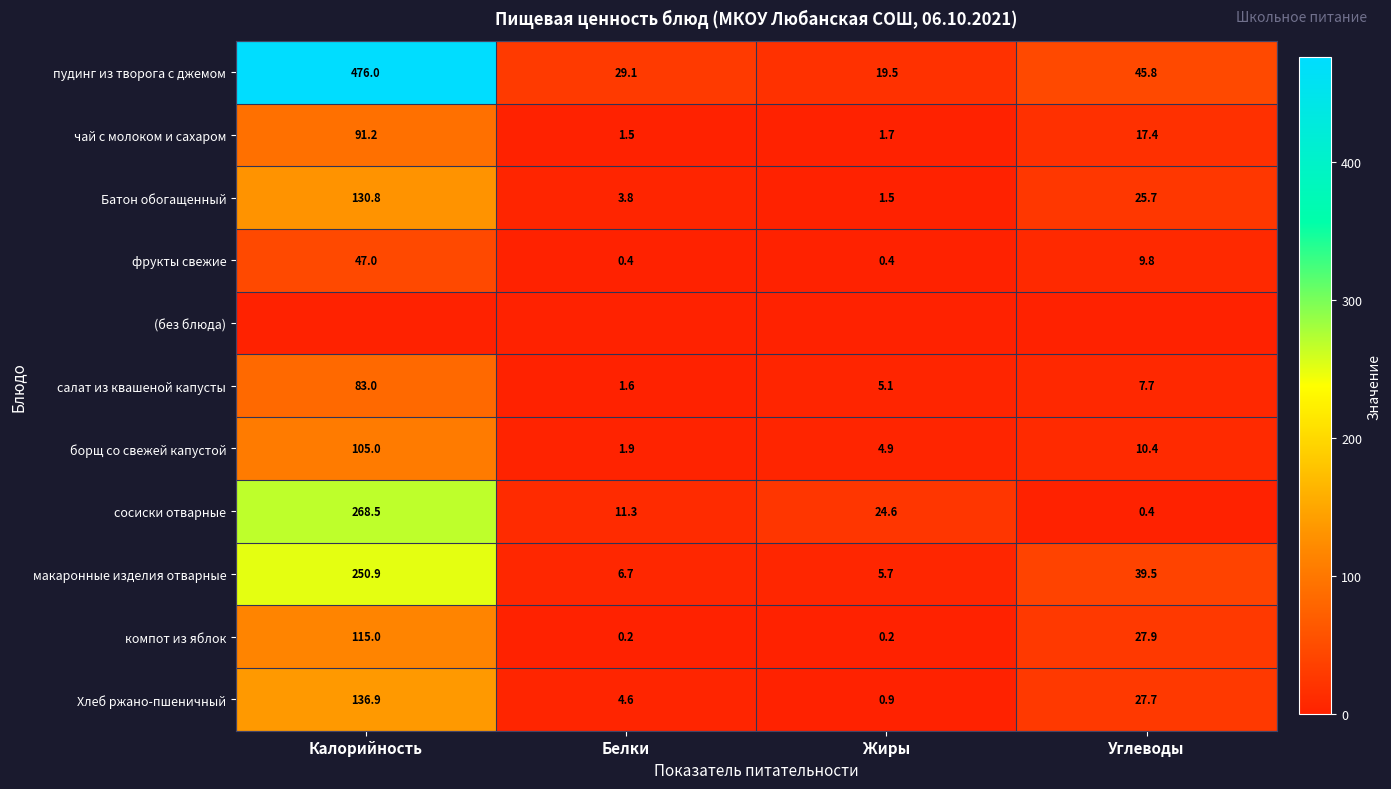

The сосиски отварные series shows 24.6 at Жиры. True or false?

True